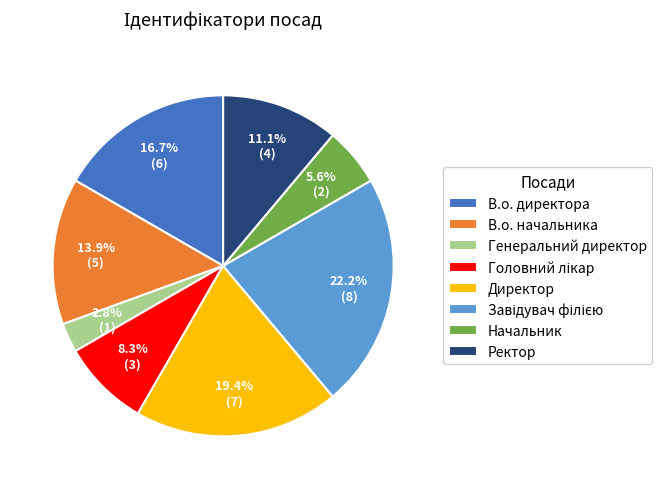

The В.о. начальника slice represents 19% of the pie. True or false?

False